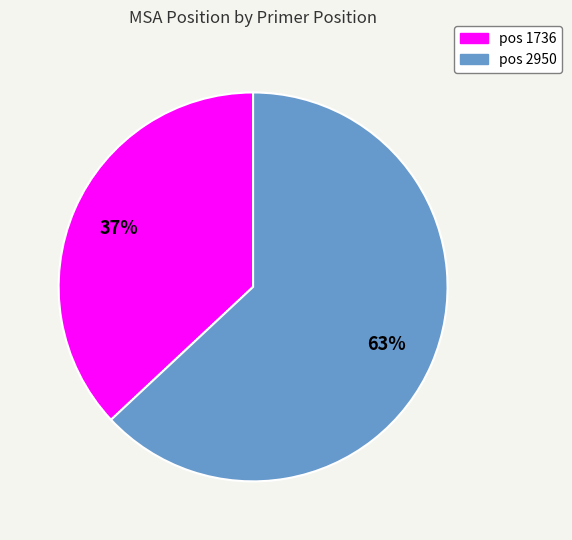

To the nearest percent, what is the average slice percentage?

50%